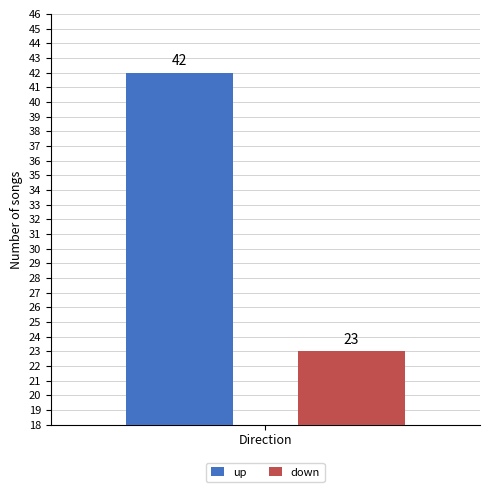

Reading right to left, list all the values displayed in this chart.

up: Direction=42
down: Direction=23